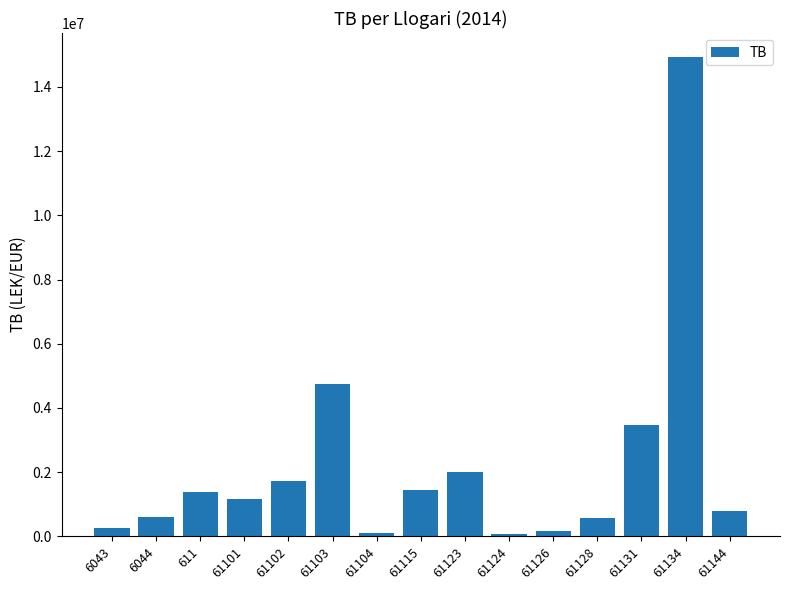

What is the difference between the second highest and minimum values?

4673253.7